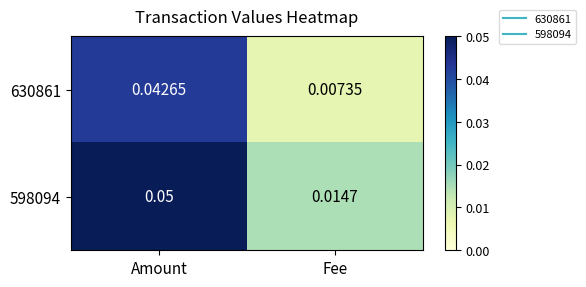

Which category has the highest value in the 630861 series?

Amount